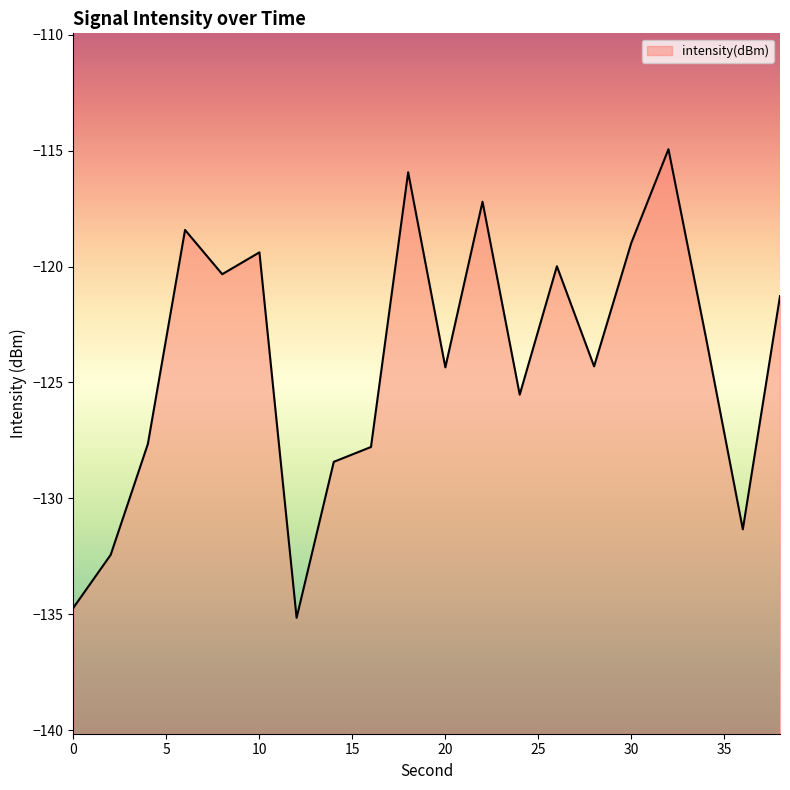

Reading left to right, extract all data points from this chart.

0=-134.7	2=-132.4	4=-127.7	6=-118.4	8=-120.3	10=-119.4	12=-135.2	14=-128.4	16=-127.8	18=-115.9	20=-124.3	22=-117.2	24=-125.5	26=-120.0	28=-124.3	30=-119.0	32=-114.9	34=-123.0	36=-131.3	38=-121.3